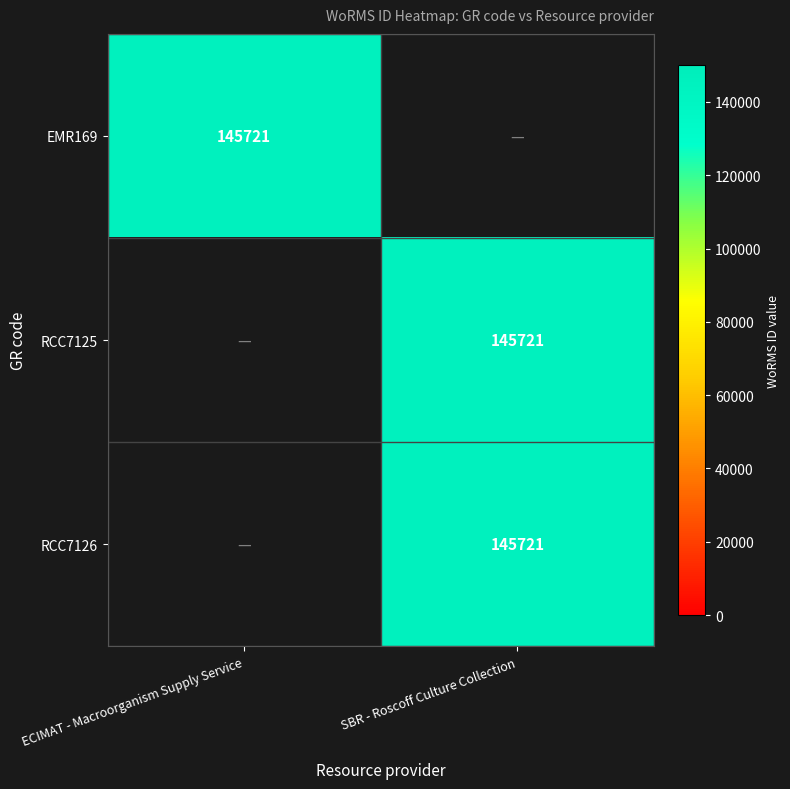

Is it true that EMR169 equals 242437 at ECIMAT - Macroorganism Supply Service?

False